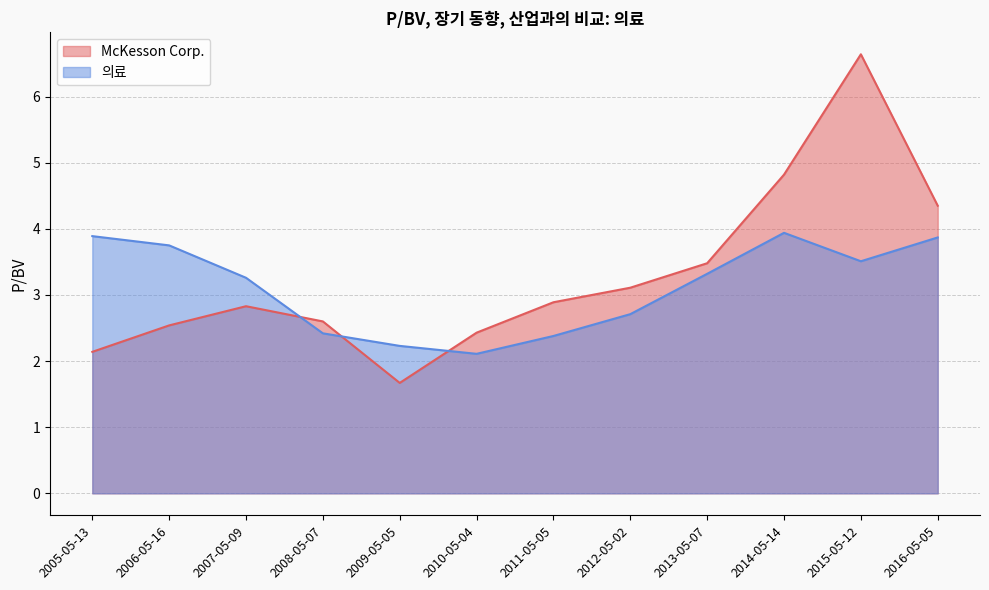

Does the chart have visible grid lines?

Yes